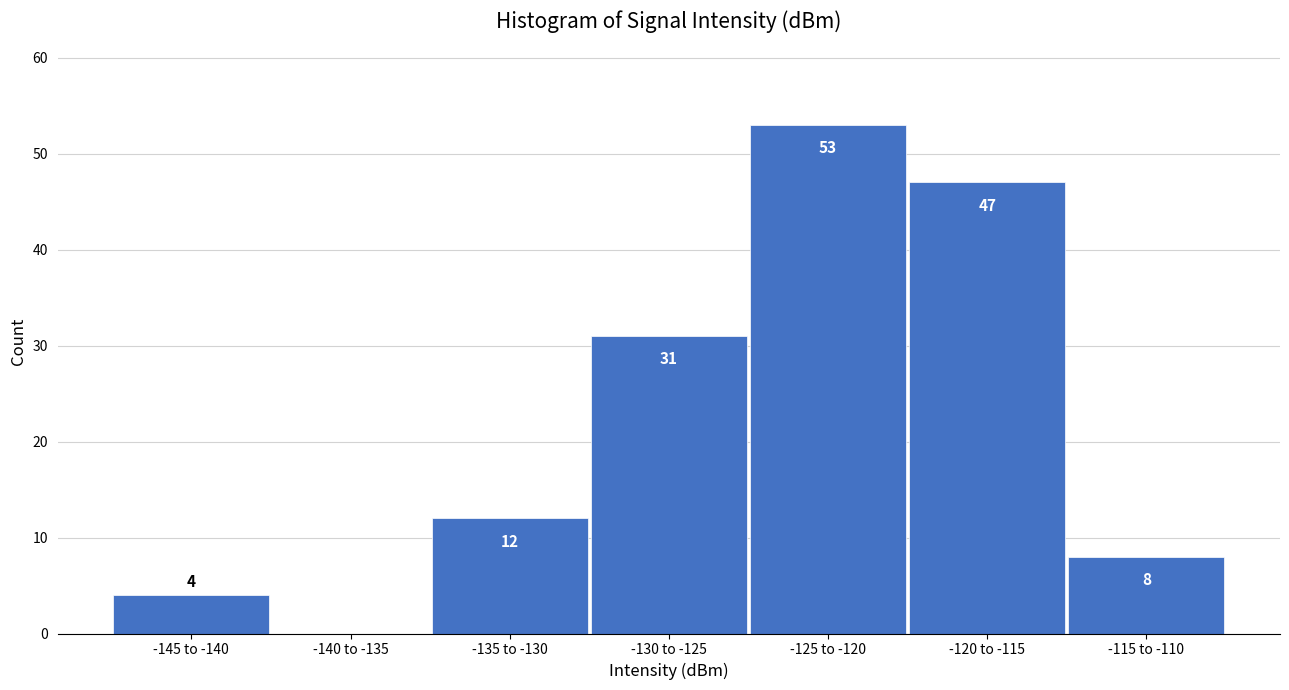

Reading left to right, list all the values displayed in this chart.

-145 to -140=4	-140 to -135=0	-135 to -130=12	-130 to -125=31	-125 to -120=53	-120 to -115=47	-115 to -110=8